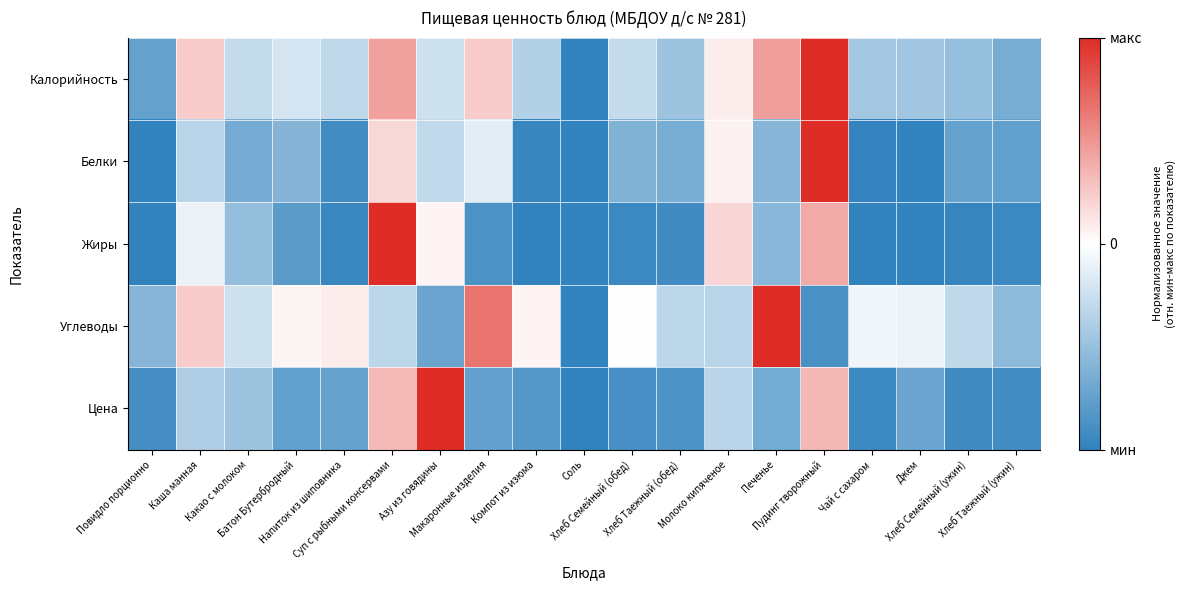

At which category is the sum across all series the highest?

Пудинг творожный